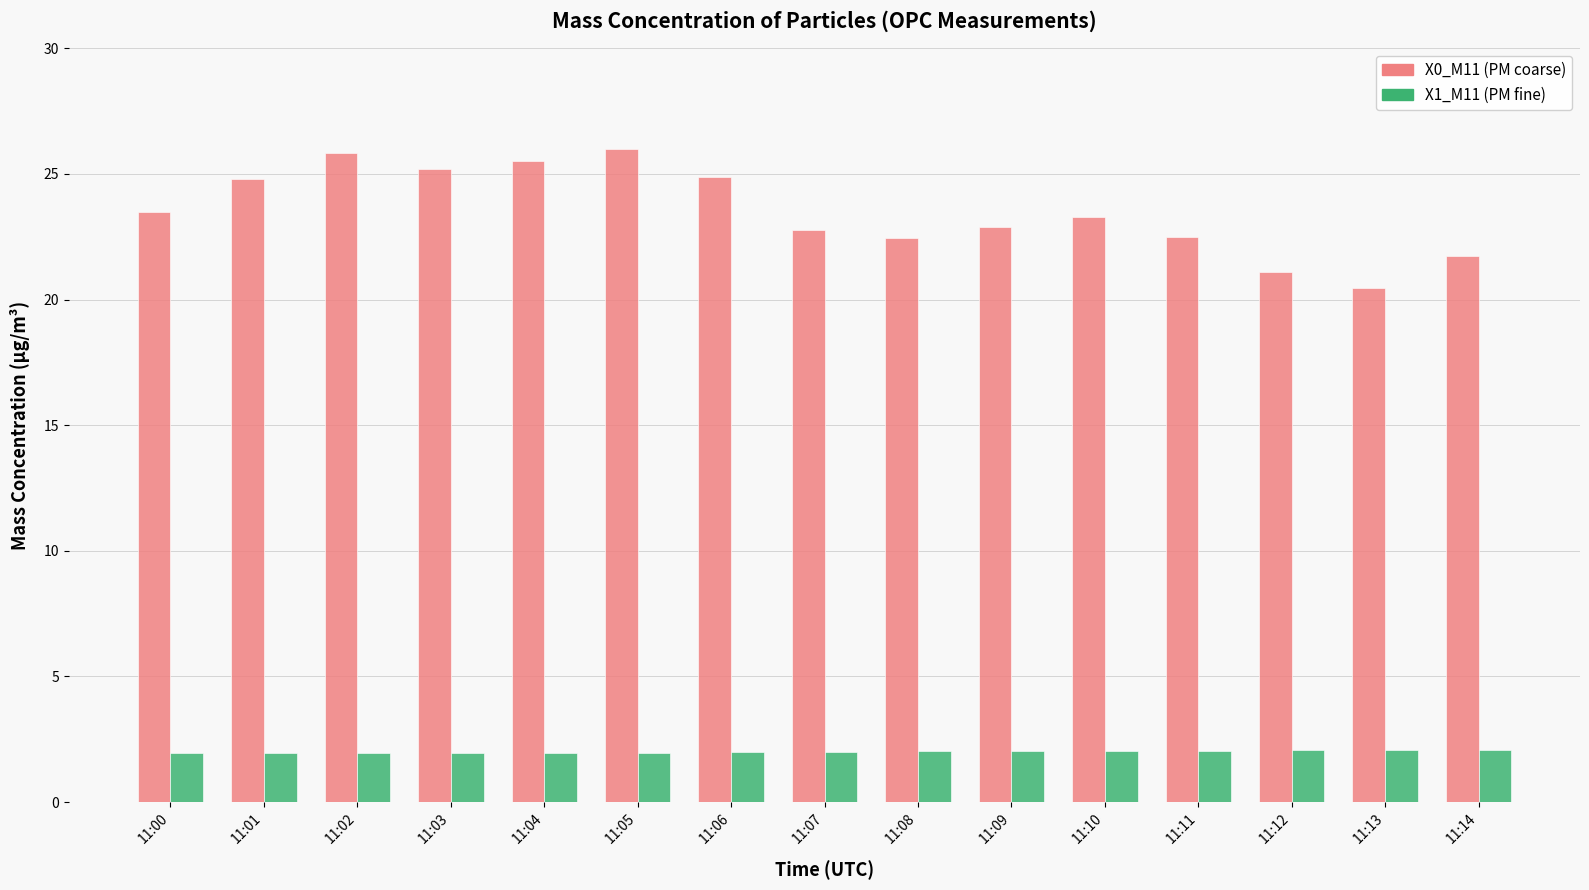

What is the value of the X1_M11 (PM fine) bar at the 4th from the left?

2.0